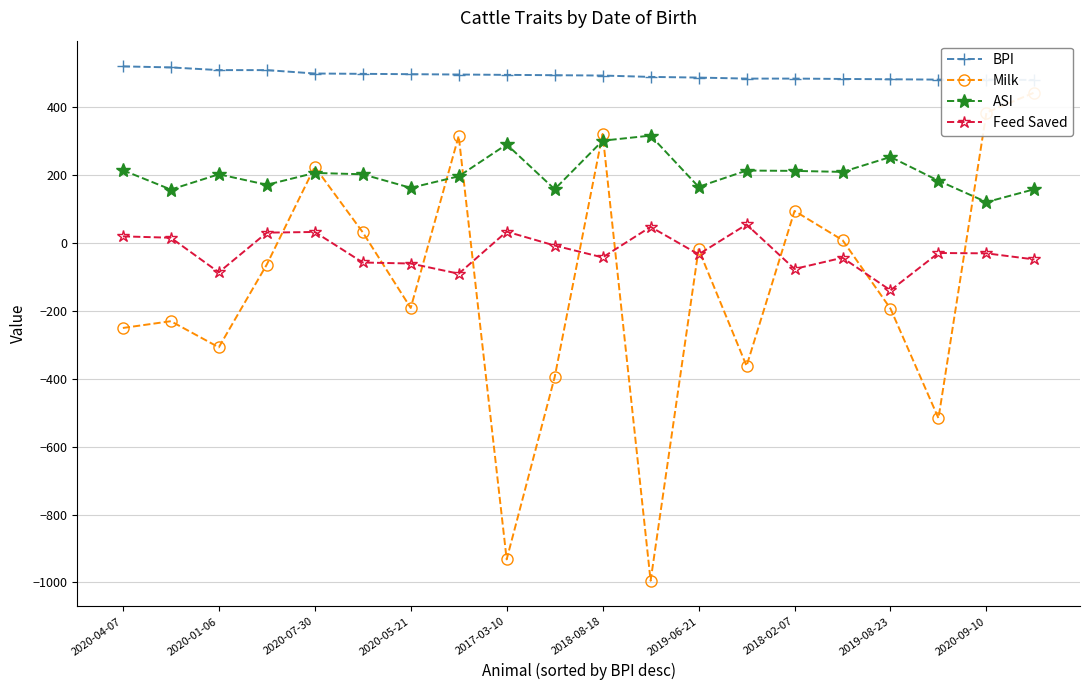

What is the minimum value shown in the chart?

-995